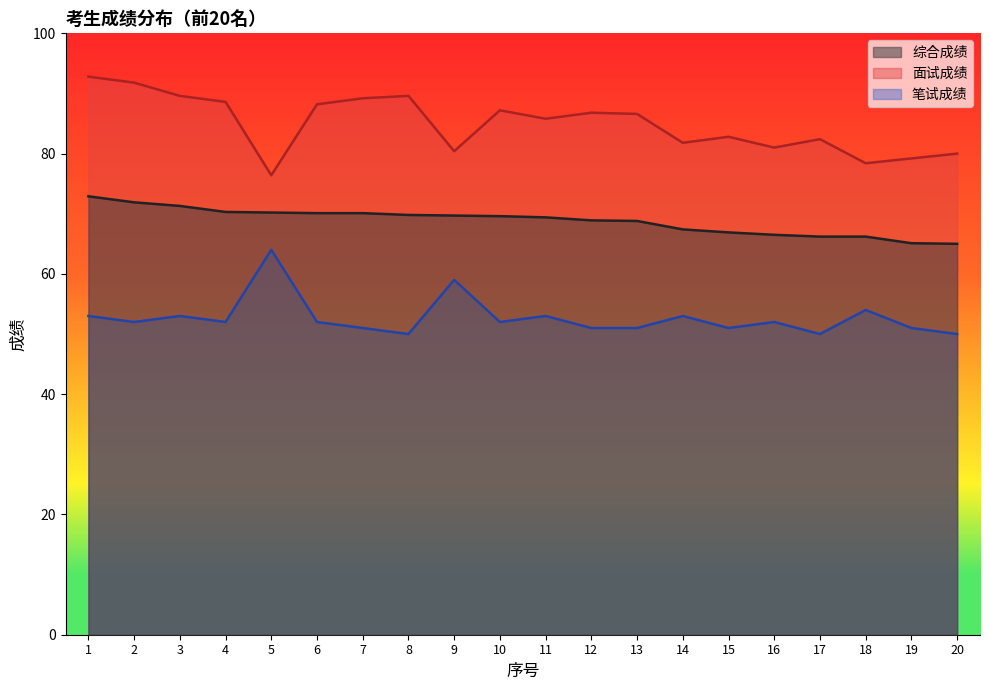

At which label does 面试成绩 first exceed 86?

1